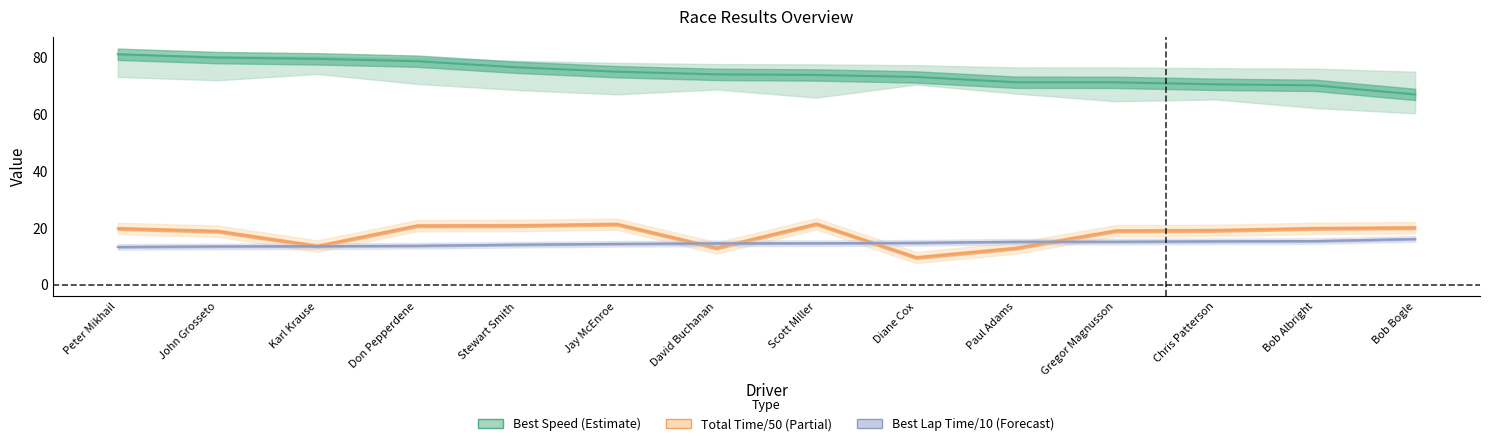

Rank the series at David Buchanan from lowest to highest value.

Total Time, Best Lap time, Best Speed